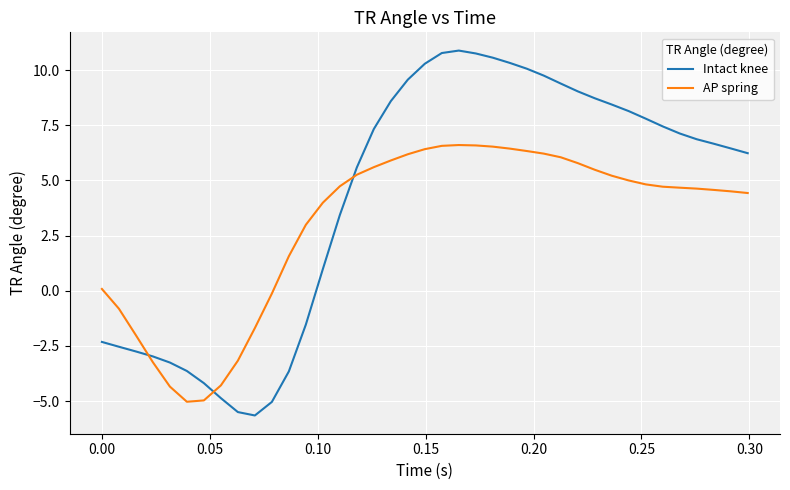

How many distinct data groups are displayed?

2